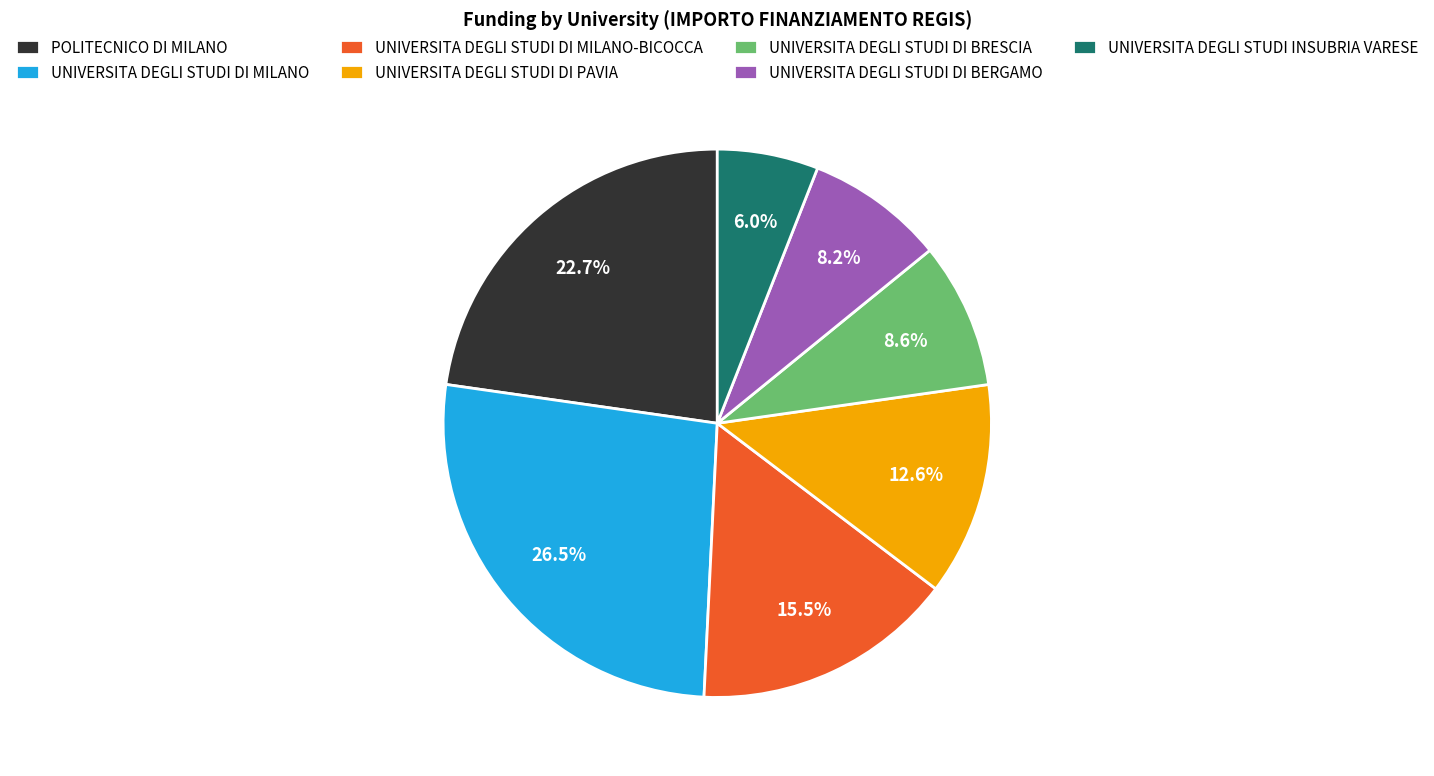

What percentage do UNIVERSITA DEGLI STUDI DI MILANO and UNIVERSITA DEGLI STUDI DI BERGAMO together represent?

34.7%